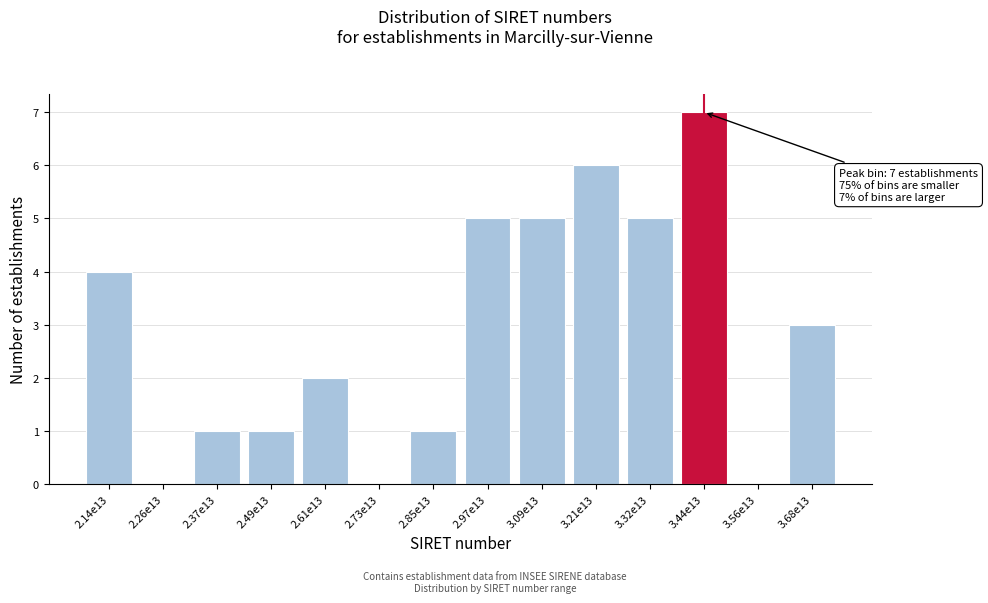

Reading right to left, extract all data points from this chart.

3.68e13=3	3.56e13=0	3.44e13=7	3.32e13=5	3.21e13=6	3.09e13=5	2.97e13=5	2.85e13=1	2.73e13=0	2.61e13=2	2.49e13=1	2.37e13=1	2.26e13=0	2.14e13=4